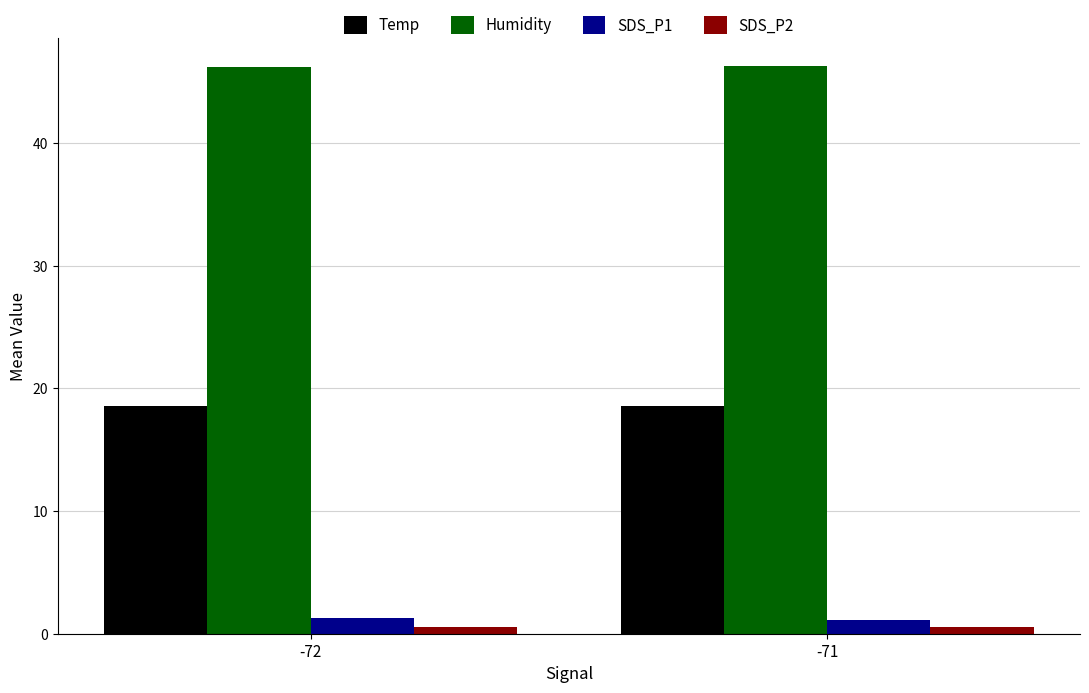

What are all the series names shown in the legend?

Temp, Humidity, SDS_P1, SDS_P2